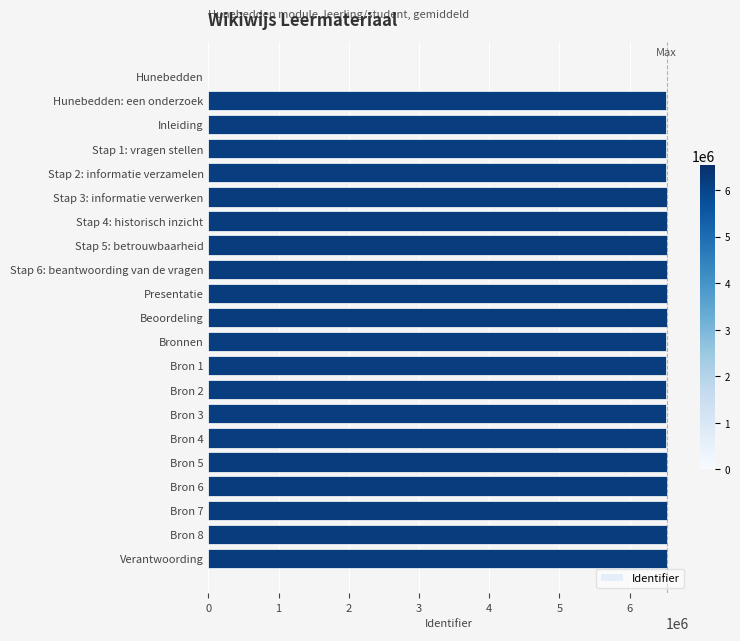

What is the ratio of the value at Stap 2: informatie verzamelen to the value at Stap 6: beantwoording van de vragen?

1.0